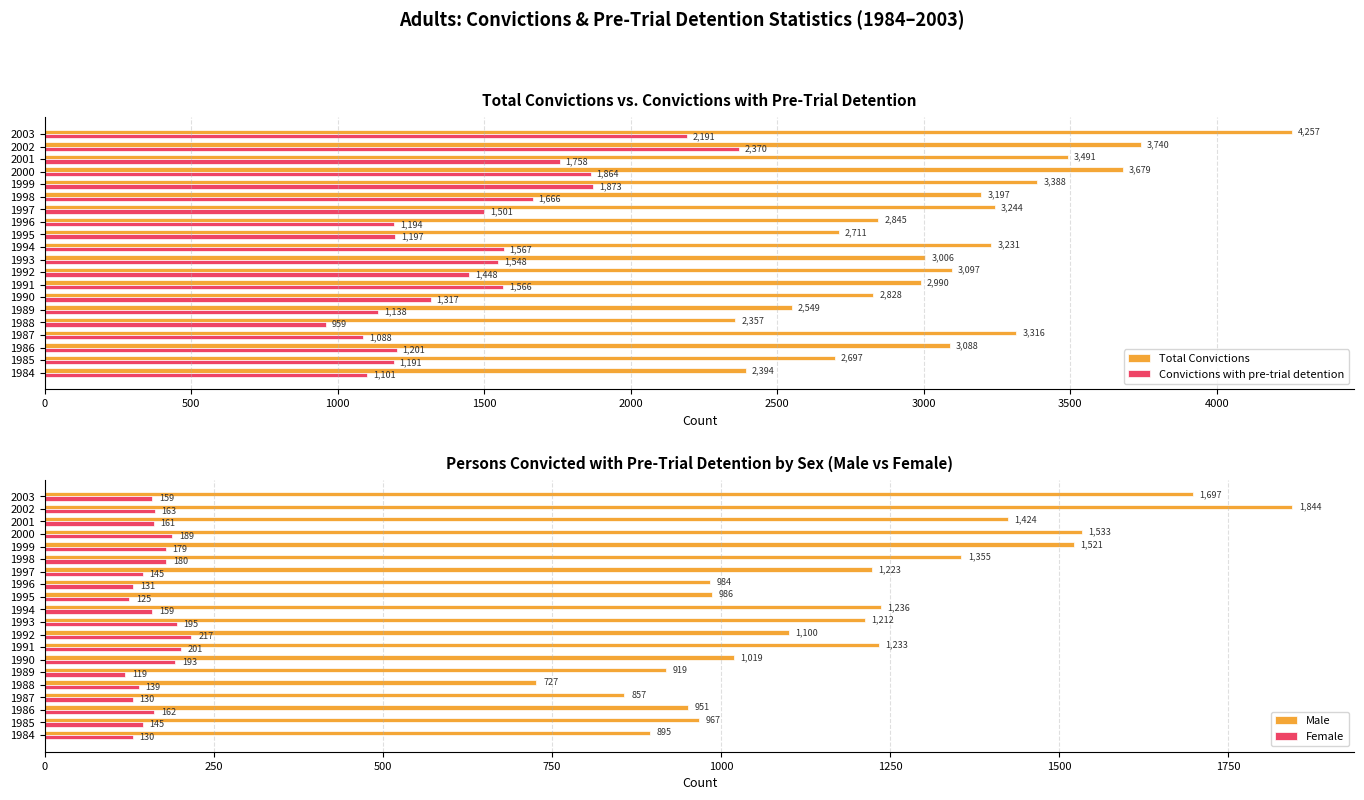

Where is Total Convictions nearest to the value 3307?

1987